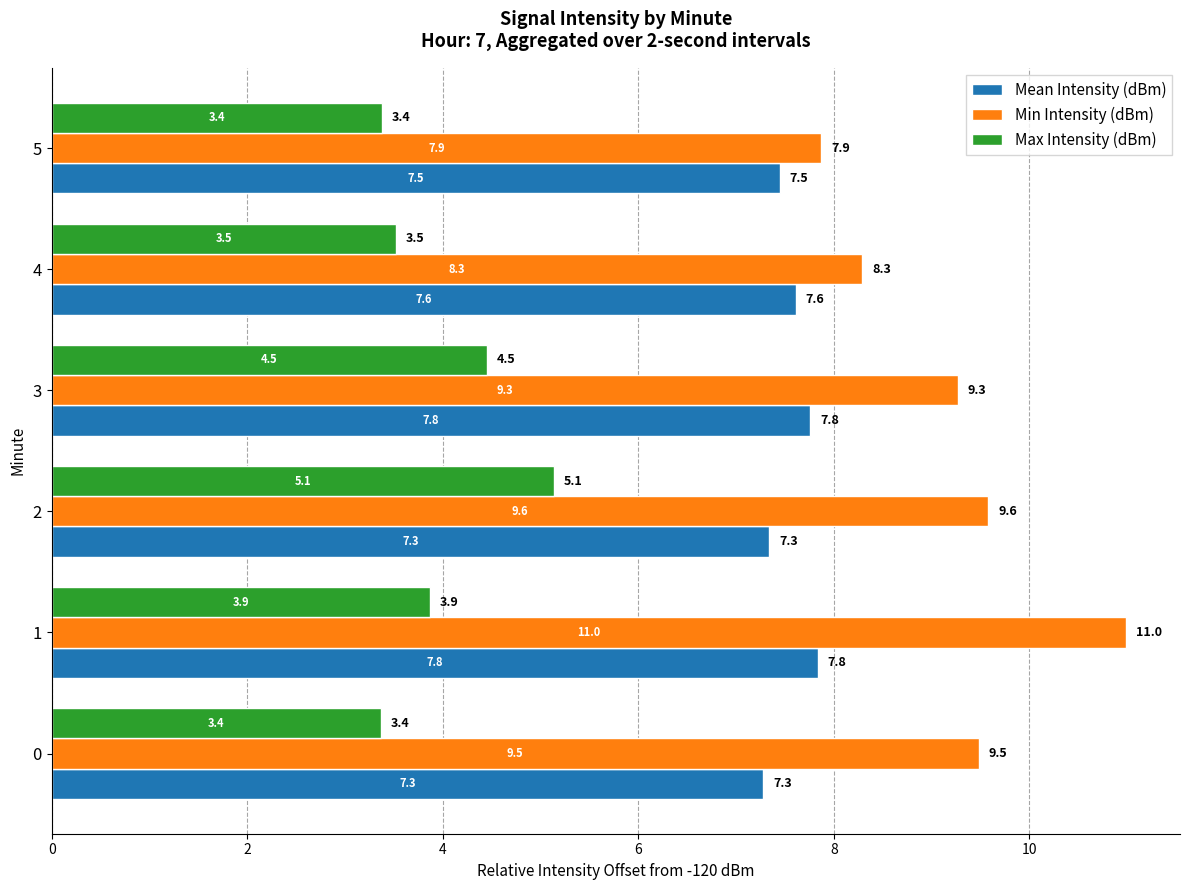

What is the approximate value of Mean Intensity (dBm) at 5?

7.5